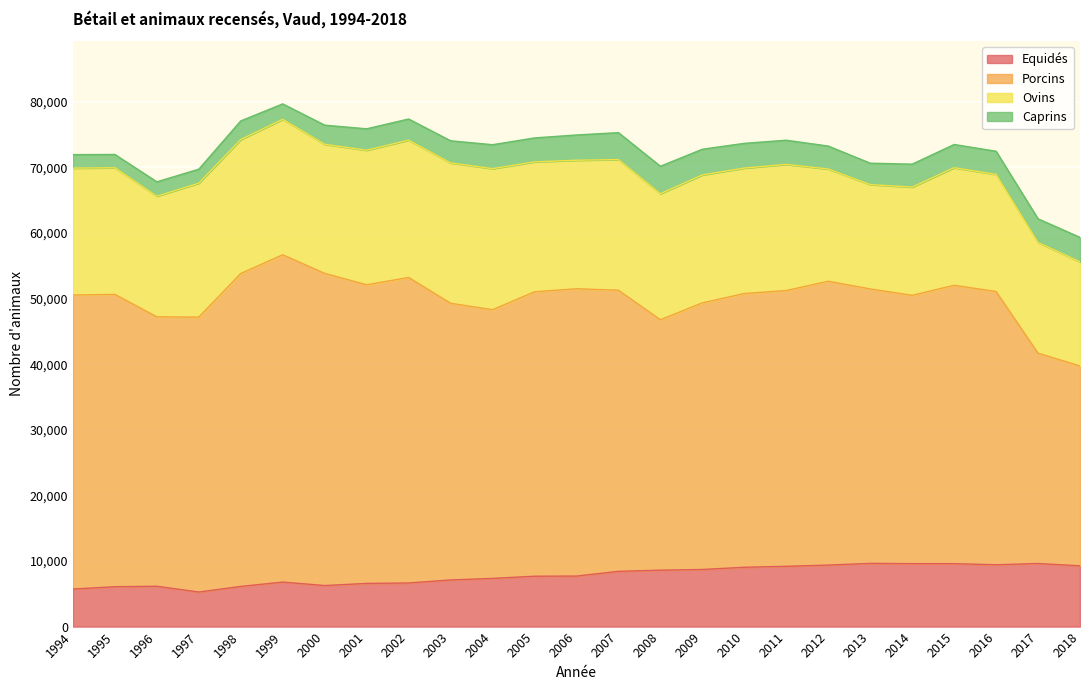

Is it true that Equidés equals 12740 at 2017?

False